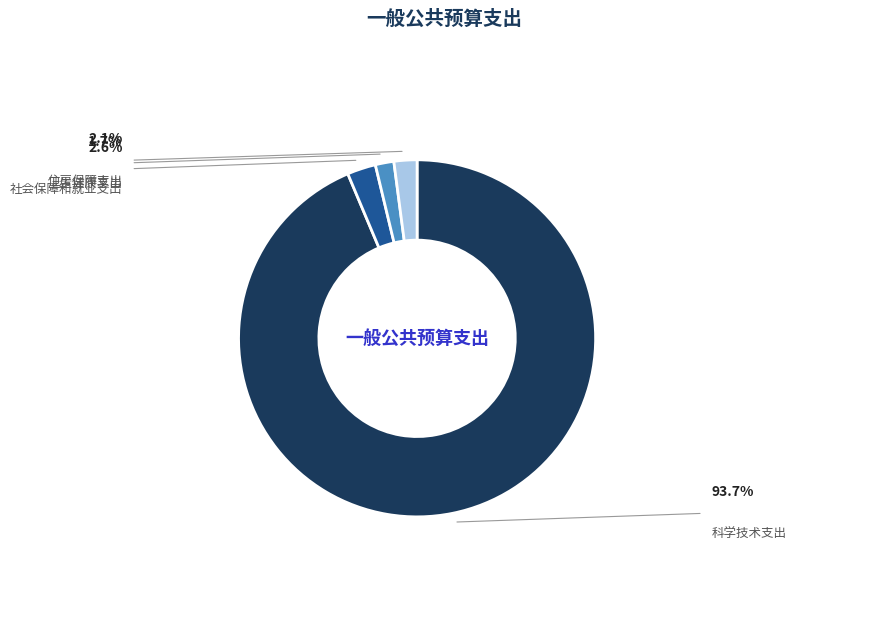

Count the number of slices in the pie.

4